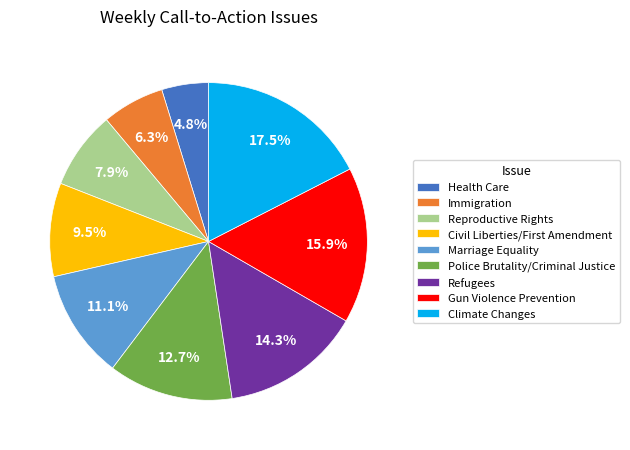

What is the smallest slice in the pie chart?

Health Care